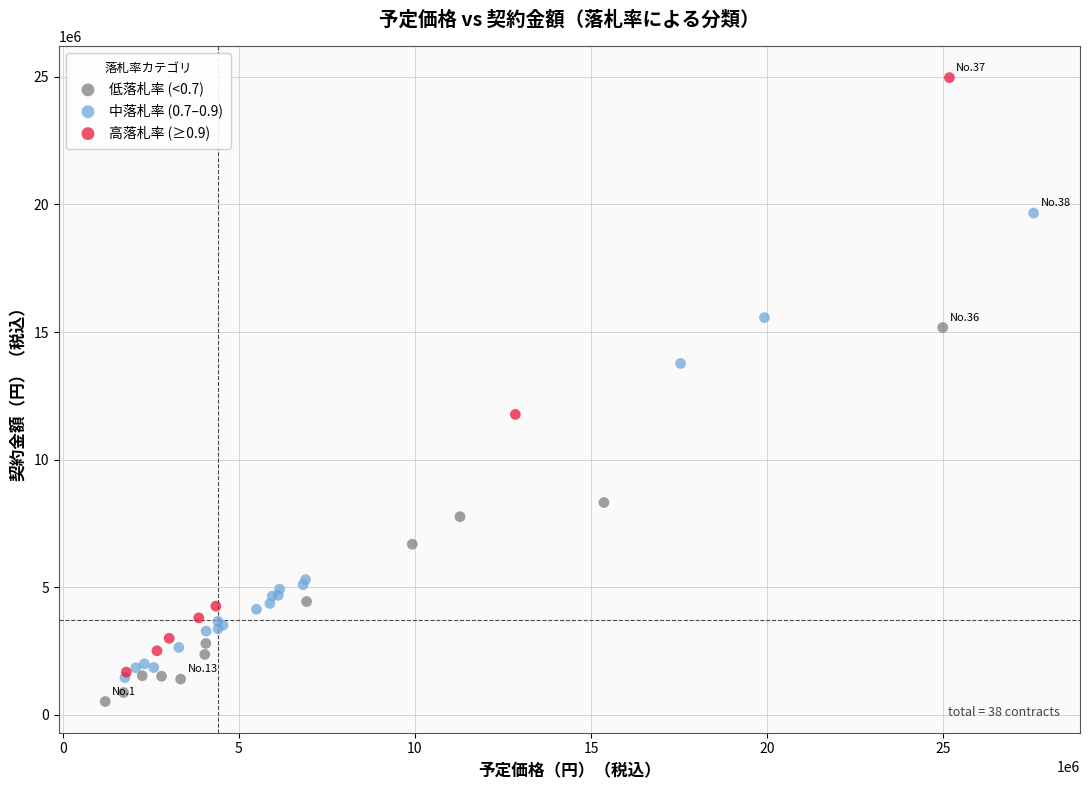

Which series has the widest spread of Y values?

高落札率 (≥0.9)